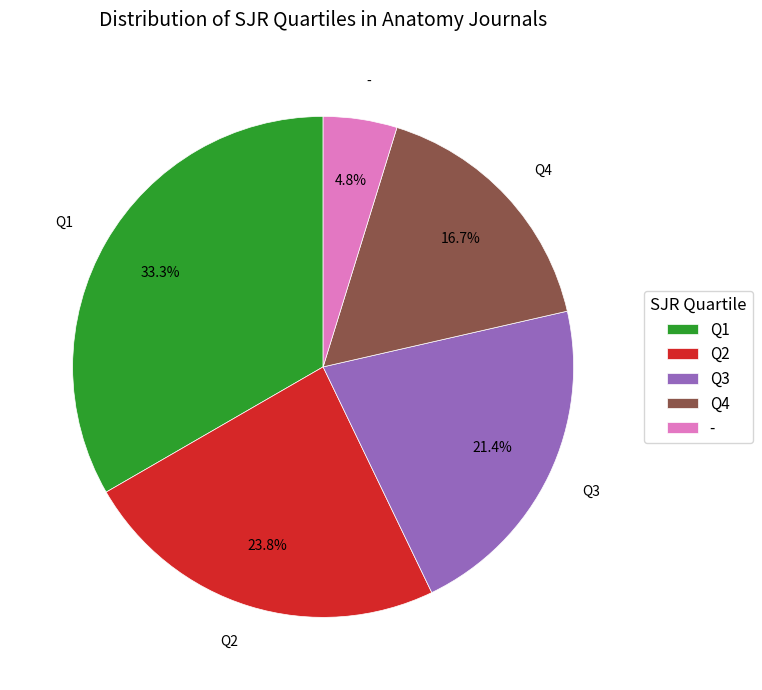

How many slices are in this pie chart?

5